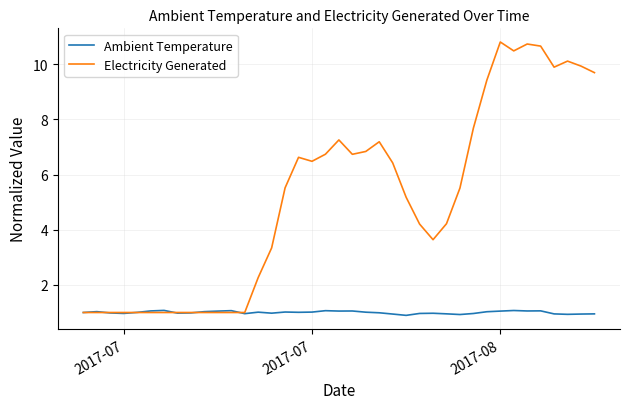

Which series ends up on top after the final intersection of Ambient Temperature and Electricity Generated?

Electricity Generated